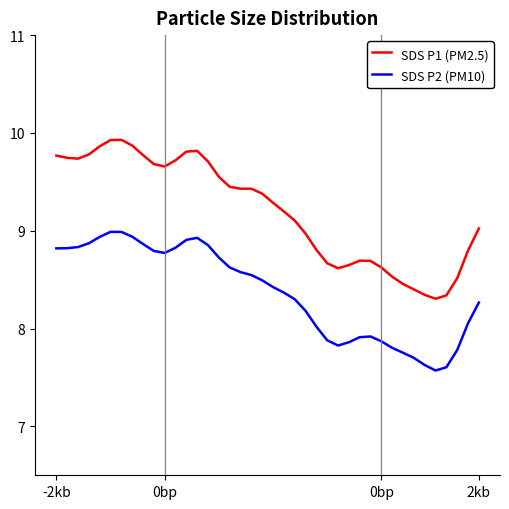

What is the sum of all SDS P1 (PM2.5) values?

368.0